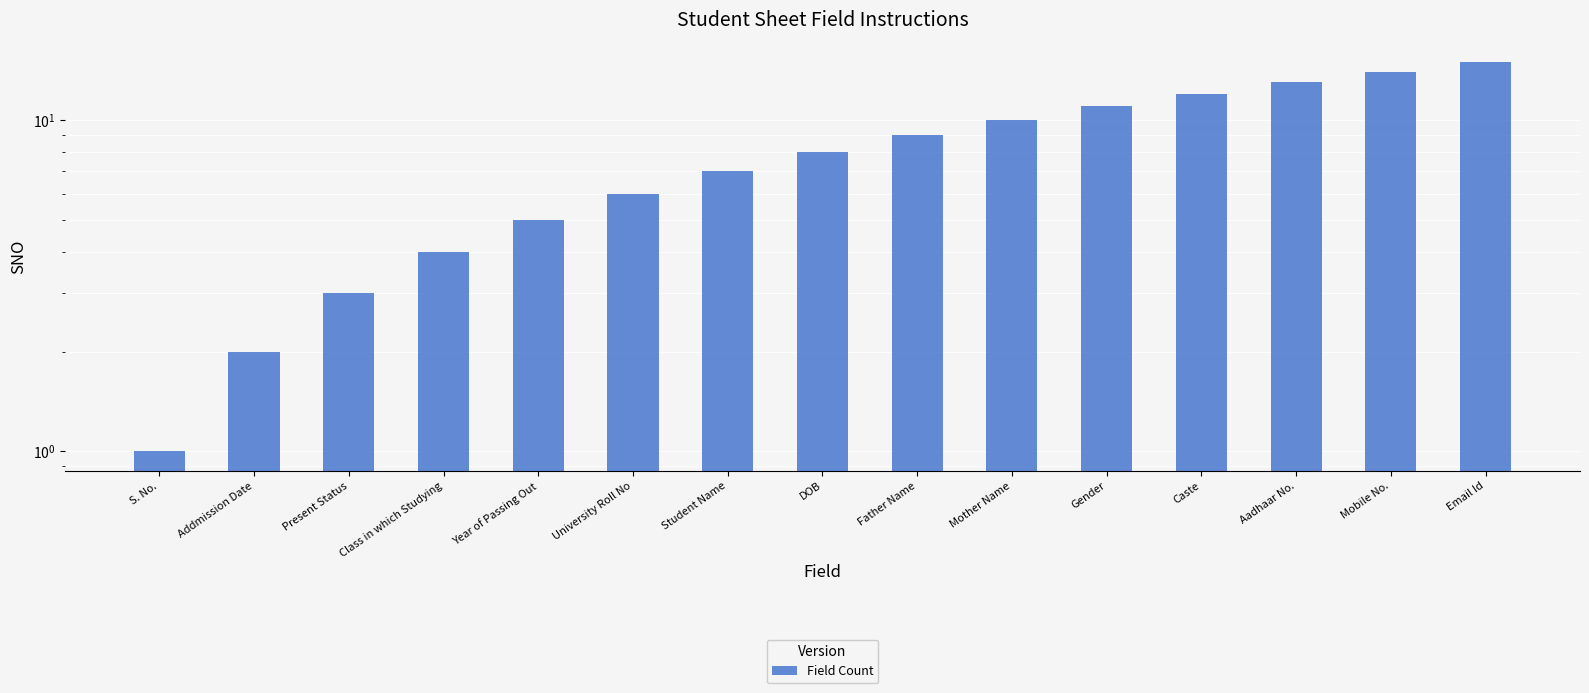

What is the ratio of the value at DOB to the value at Aadhaar No.?

0.6